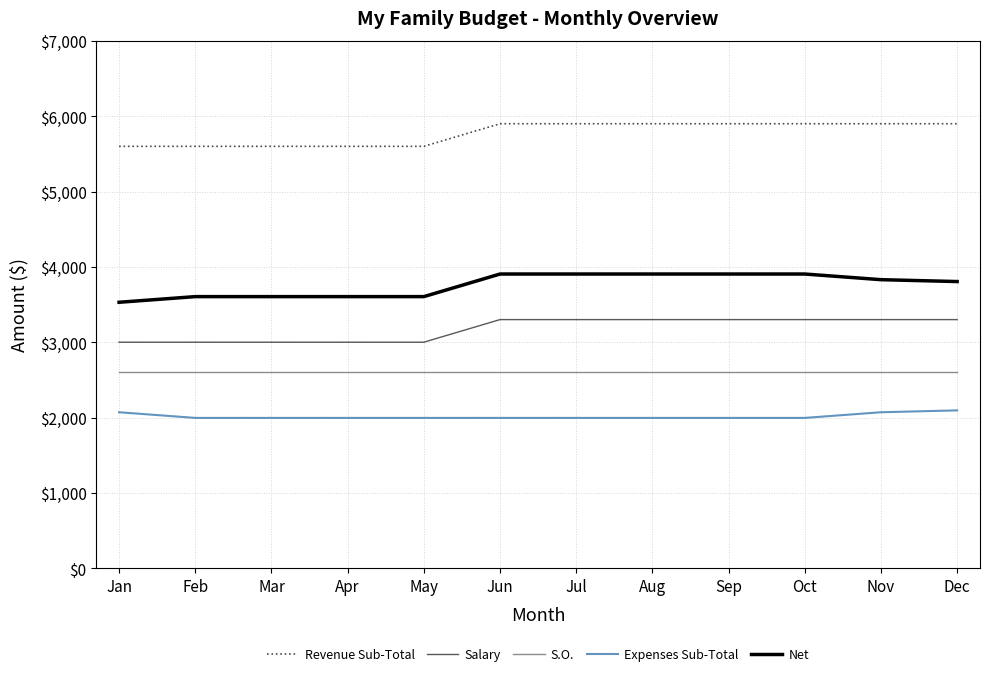

True or false: Revenue Sub-Total and S.O. cross at least once.

False